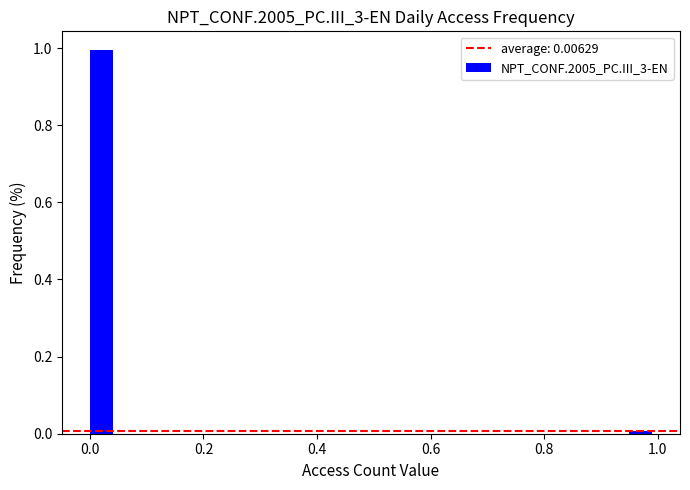

Around what value on the x-axis is the tallest bar? Give the approximate position of its centre, as read against the axis.

0.02